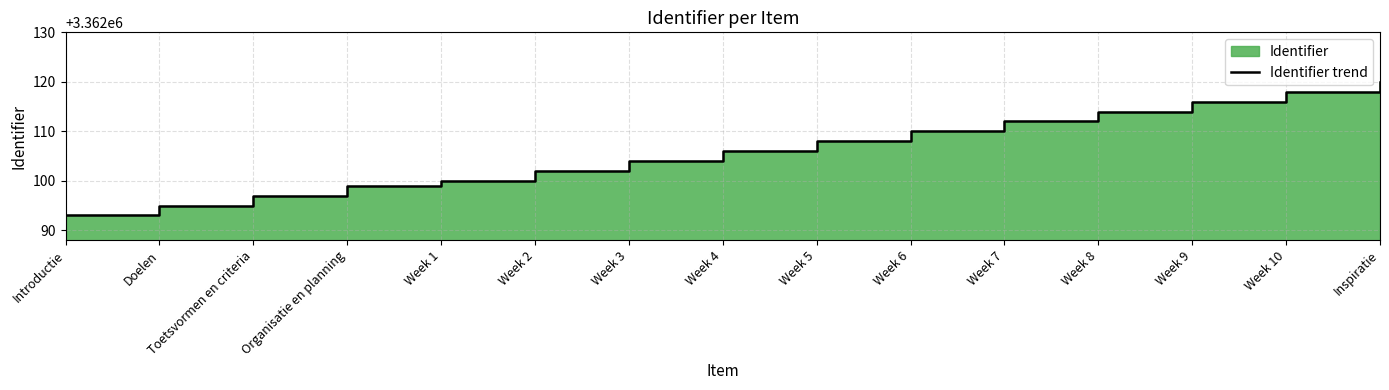

Reading left to right, transcribe all the data shown in this chart.

3362093	3362095	3362097	3362099	3362100	3362102	3362104	3362106	3362108	3362110	3362112	3362114	3362116	3362118	3362120